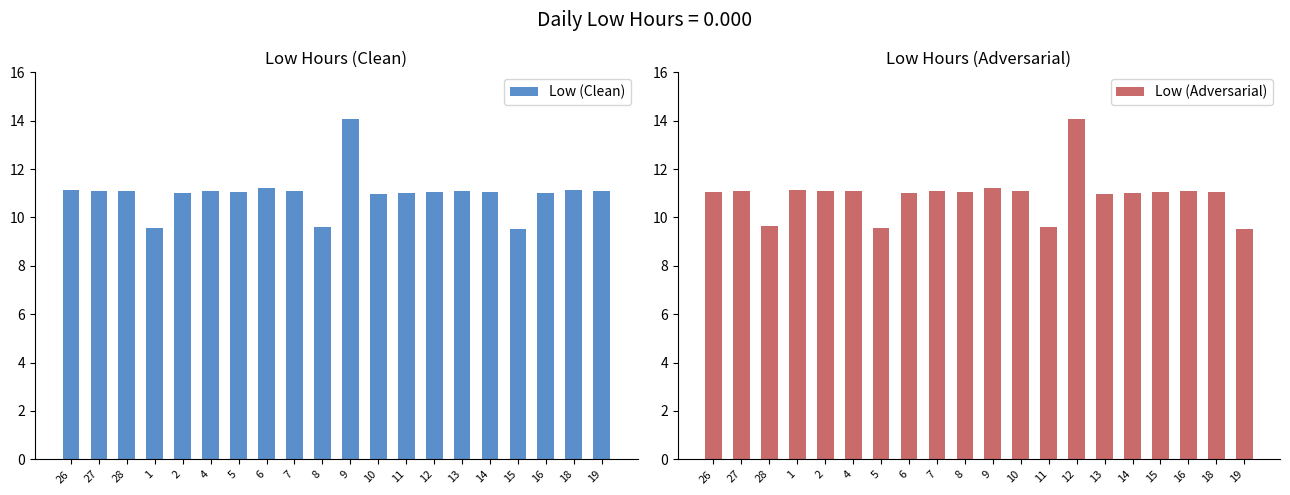

List the labels in order of Low (Clean) value, smallest first.

15, 1, 8, 10, 16, 2, 11, 12, 14, 5, 27, 7, 13, 4, 19, 28, 18, 26, 6, 9